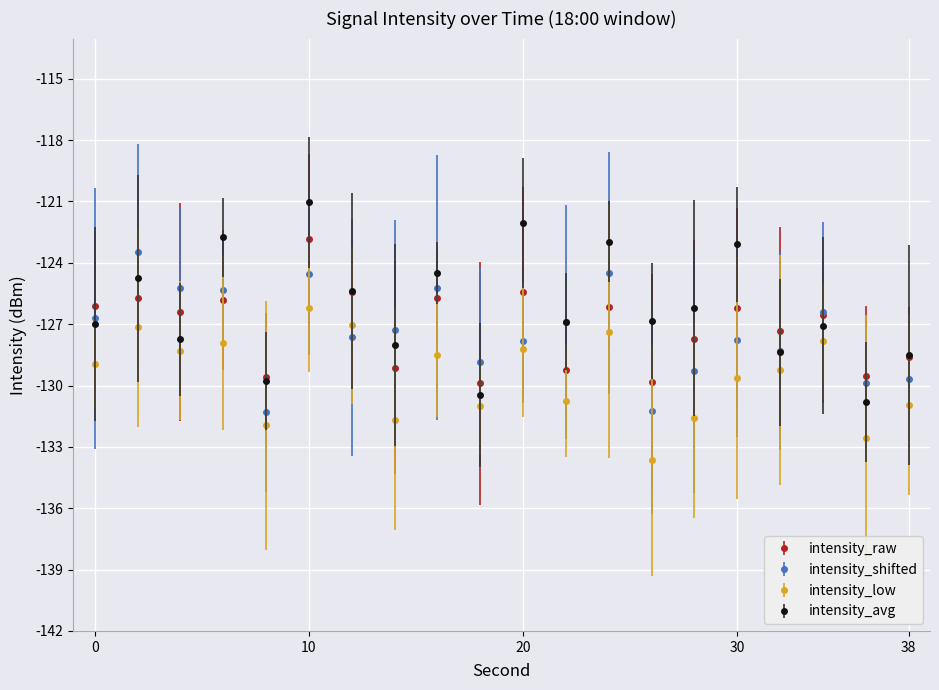

How many data points does each series have?

20